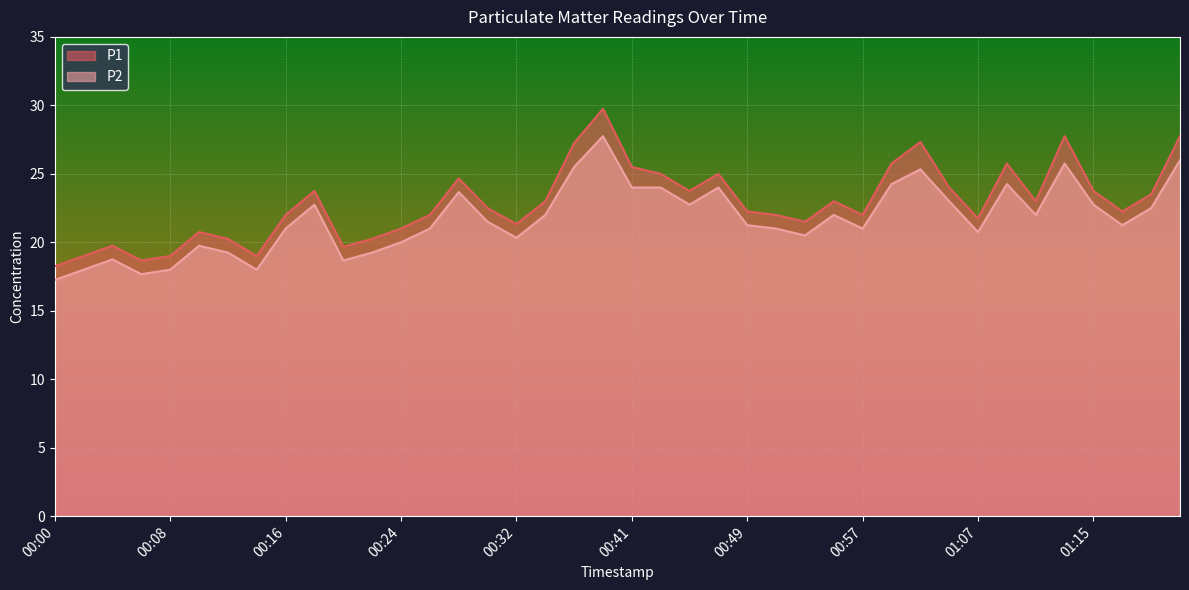

At which label does P2 first exceed 21?

00:18